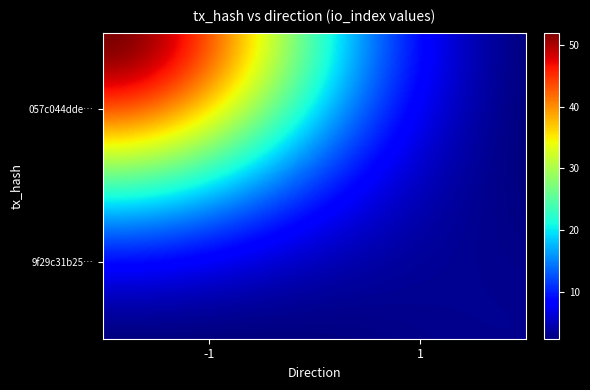

Reading left to right, what are all the values shown in this chart?

057c044dde973fffa9811e04b0c4757ef744d36: -1	52
9f29c31b25dba3b043d08d797e6ee7738fec2ad: 1	3